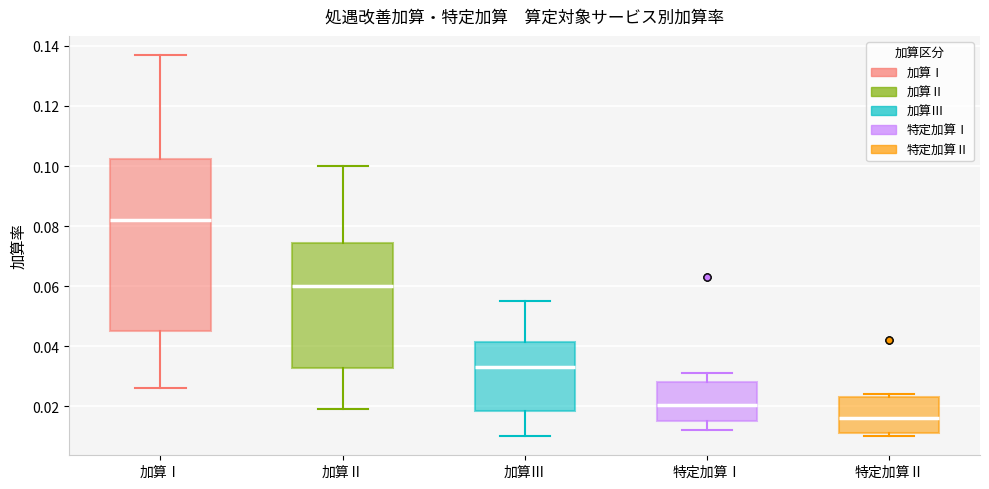

Where is the lower edge of the box for 加算Ⅱ on the y-axis? The values are not printed on the chart, so give them approximately, as read against the axis.

0.032